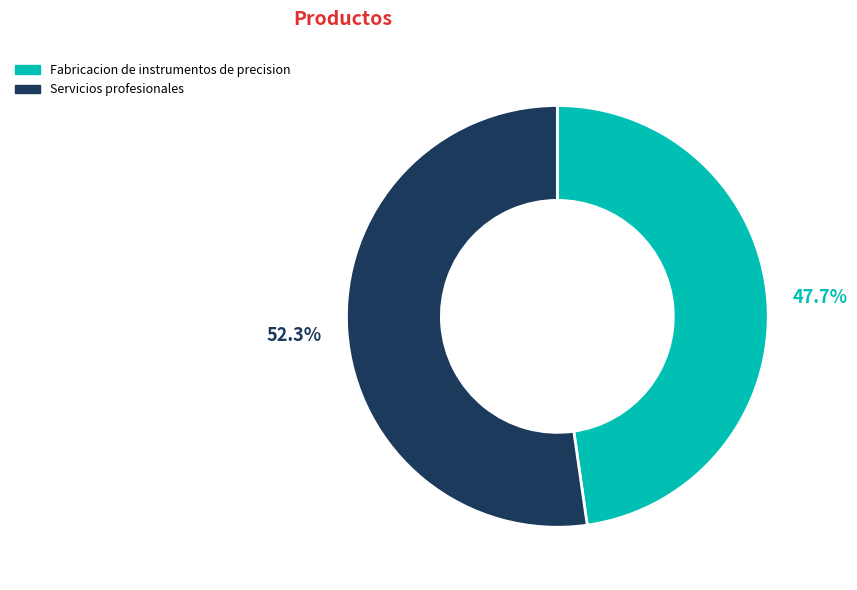

True or false: Fabricacion de instrumentos de precision accounts for 58% of the total.

False